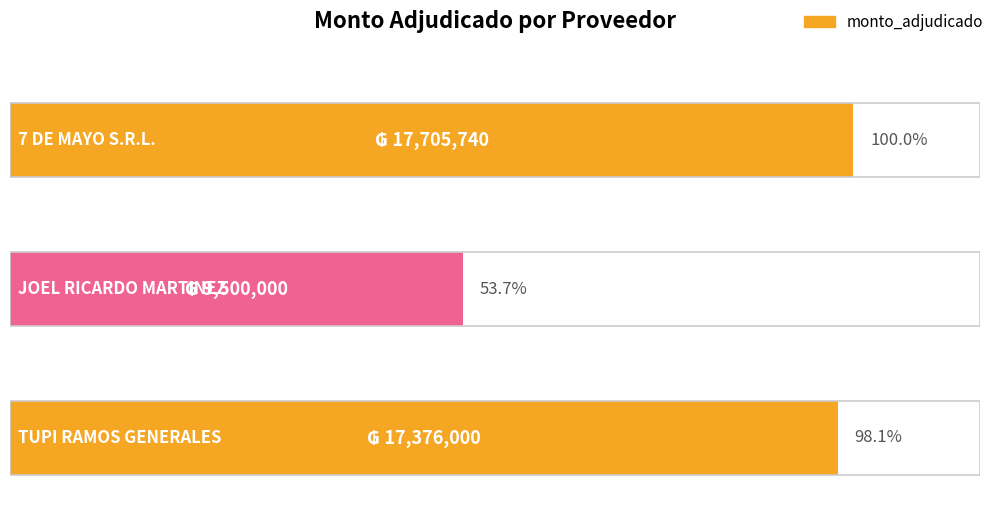

Which label corresponds to the smallest value in the chart?

JOEL RICARDO MARTINEZ GUTIERREZ